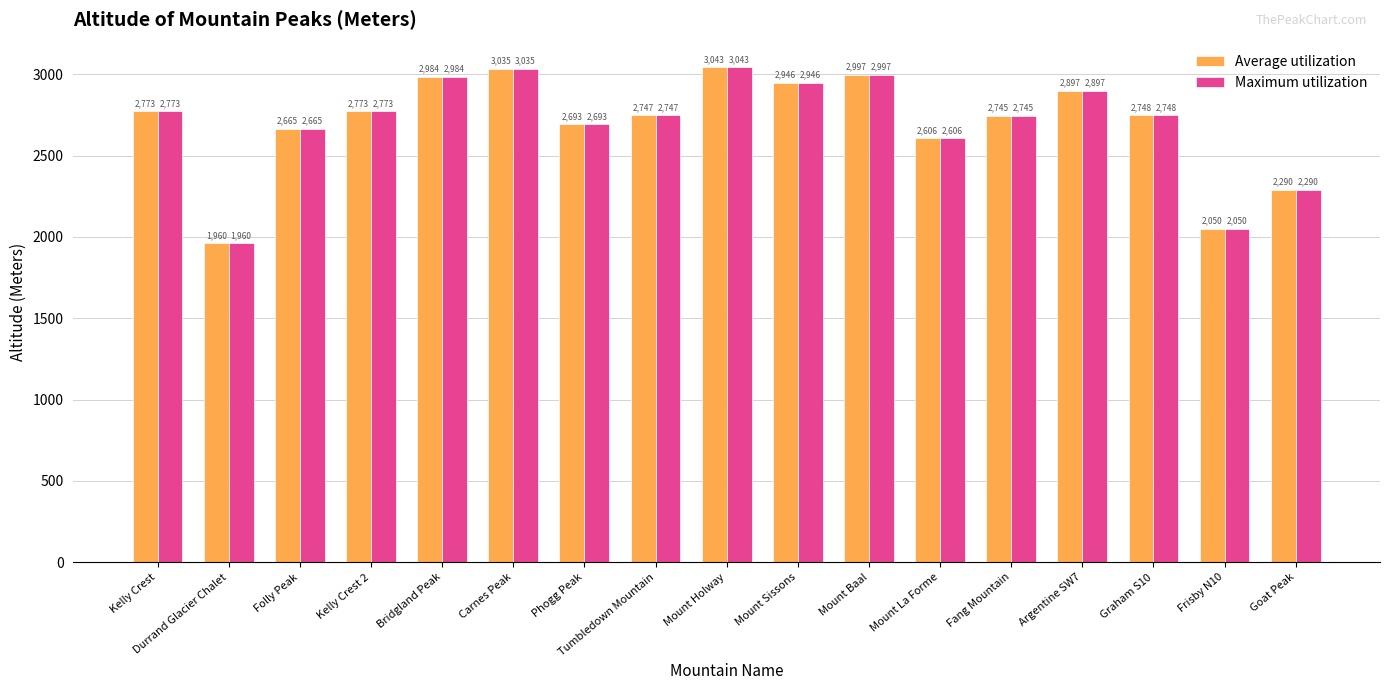

Reading left to right, what are all the values shown in this chart?

Average utilization: 2773	1960	2665	2773	2984	3035	2693	2747	3043	2946	2997	2606	2745	2897	2748	2050	2290
Maximum utilization: 2773	1960	2665	2773	2984	3035	2693	2747	3043	2946	2997	2606	2745	2897	2748	2050	2290